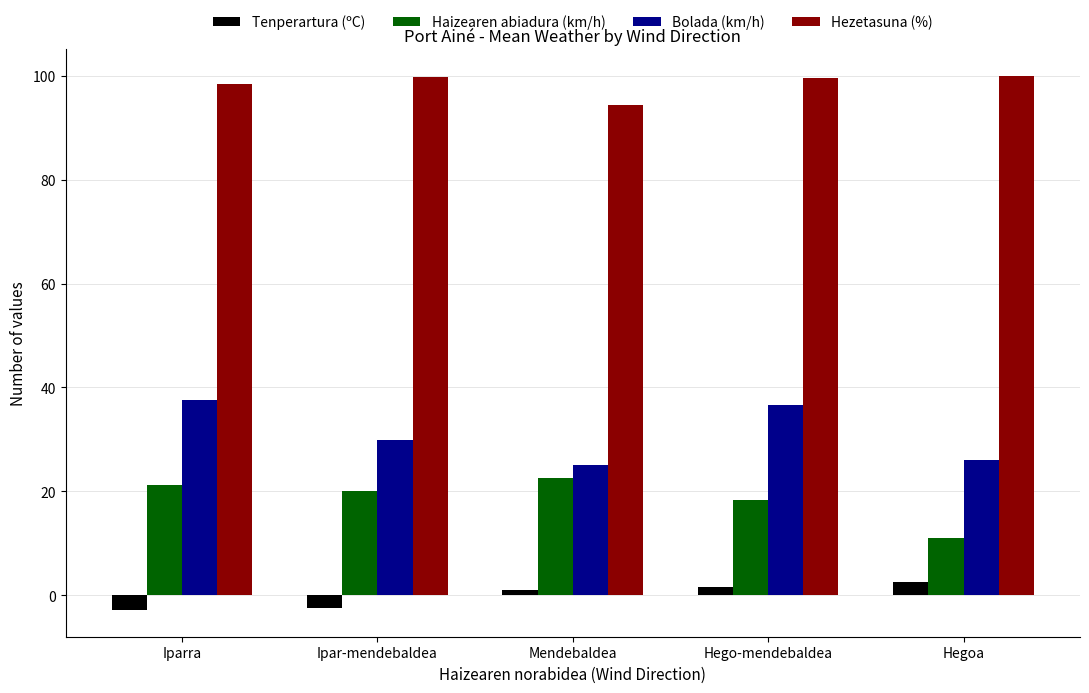

What is the difference between the Tenperartura (ºC) values at Iparra and Ipar-mendebaldea?

0.3